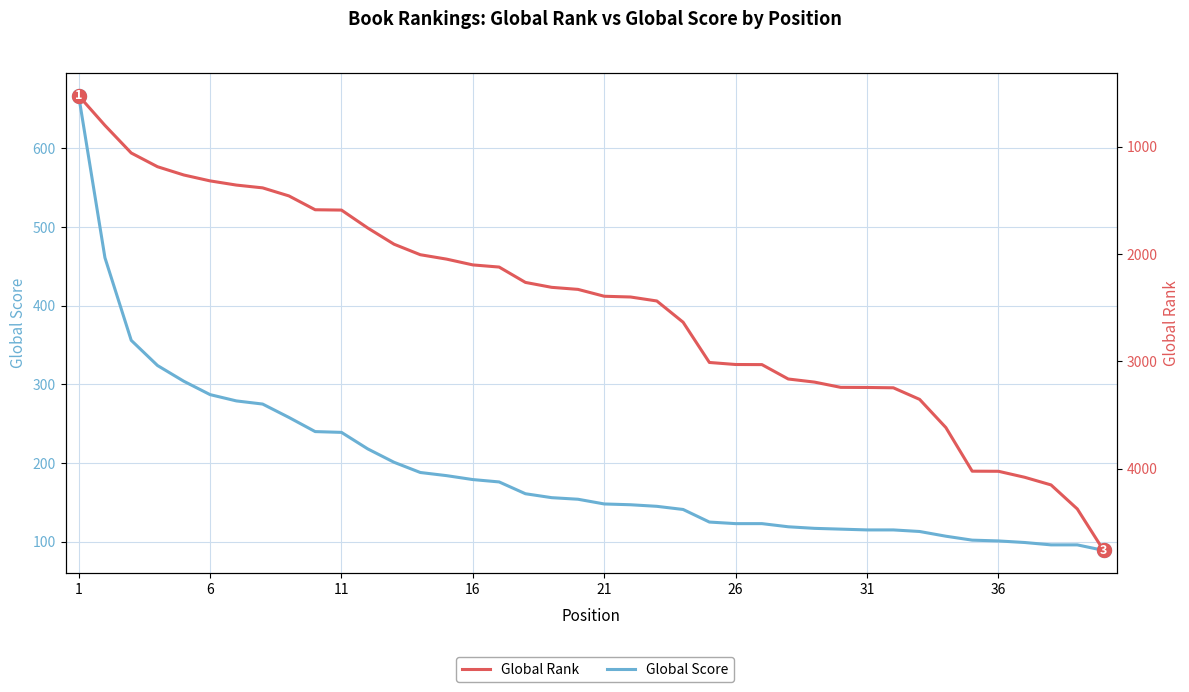

How many values in the Global Rank series are below 2394?

20